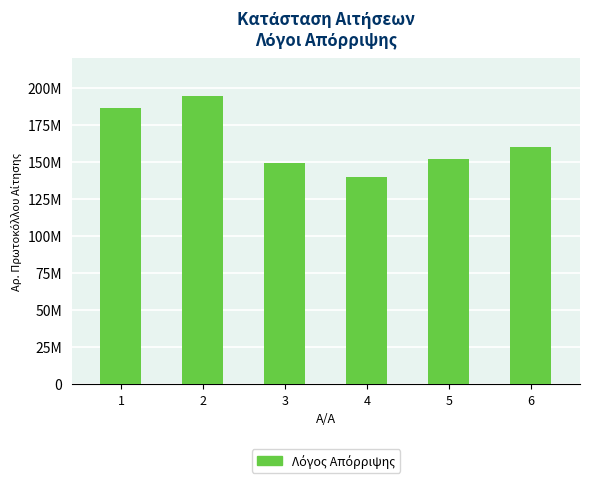

At which category does the chart reach its minimum across all series?

4